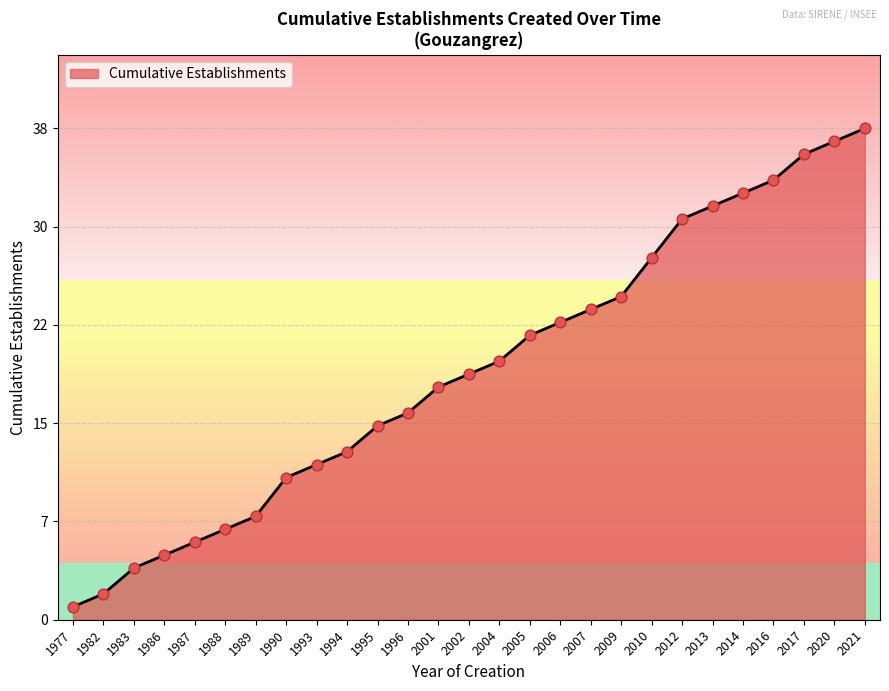

Is this an area chart (filled region under the line)?

Yes